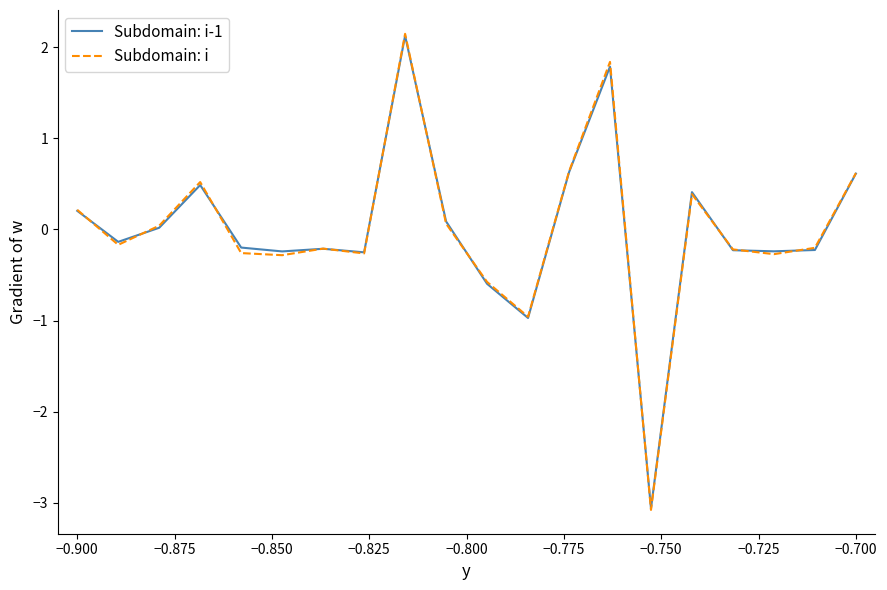

What is the smallest value displayed?

-3.1